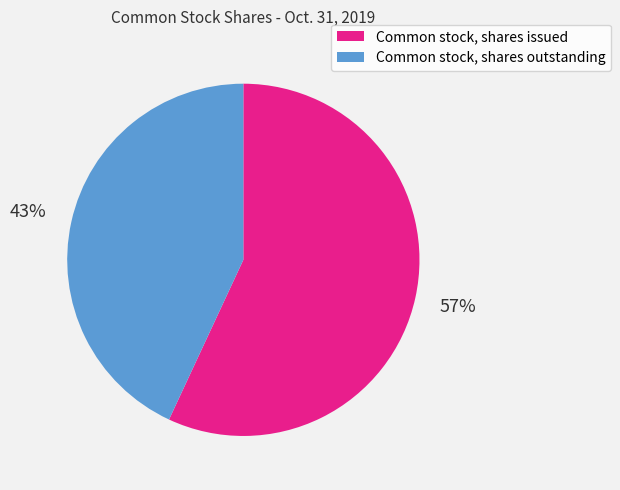

To the nearest percent, what portion does Common stock, shares outstanding represent?

43%